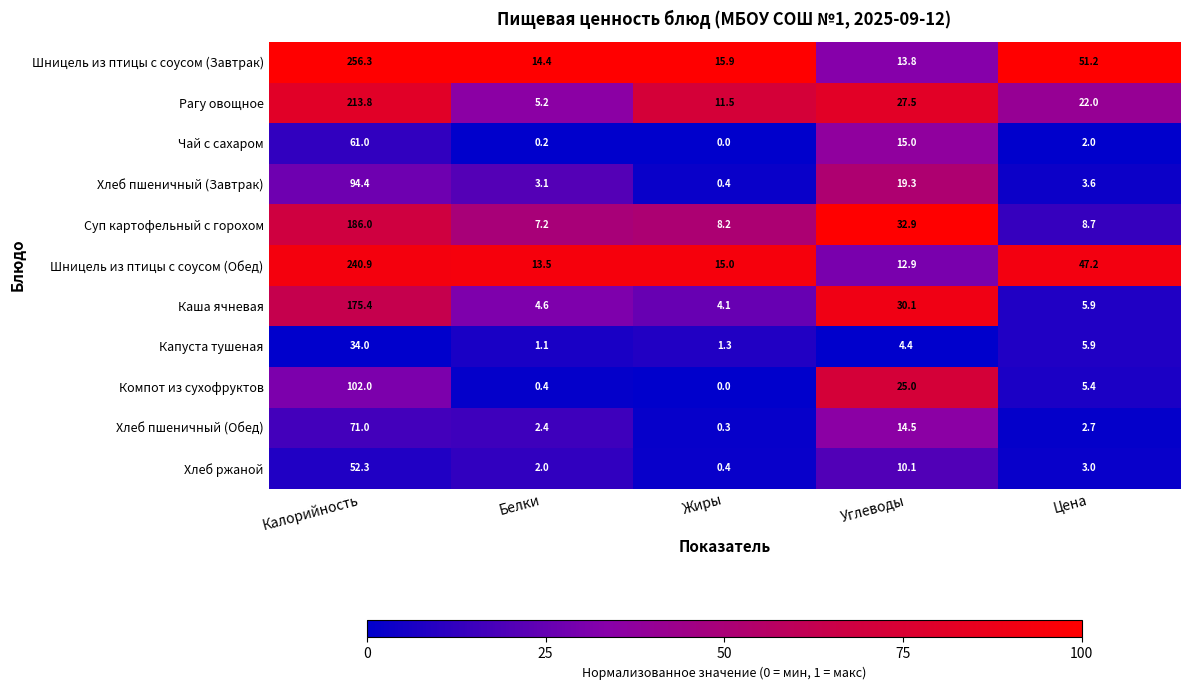

Where does the Капуста тушеная series first go above 4?

Калорийность